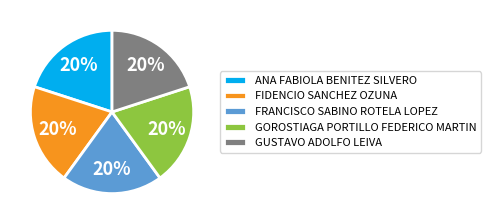

Does GUSTAVO ADOLFO LEIVA represent more than half of the total?

No